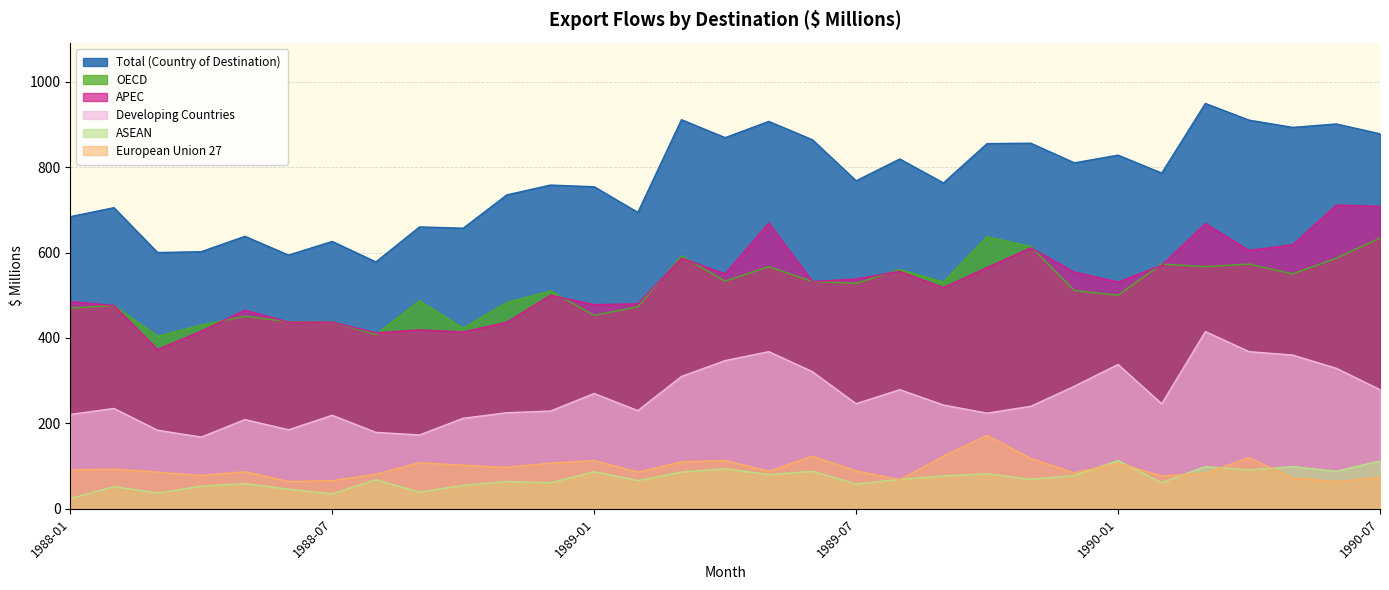

What is the sum of the Developing Countries values at 1989-10 and 1990-03?

639